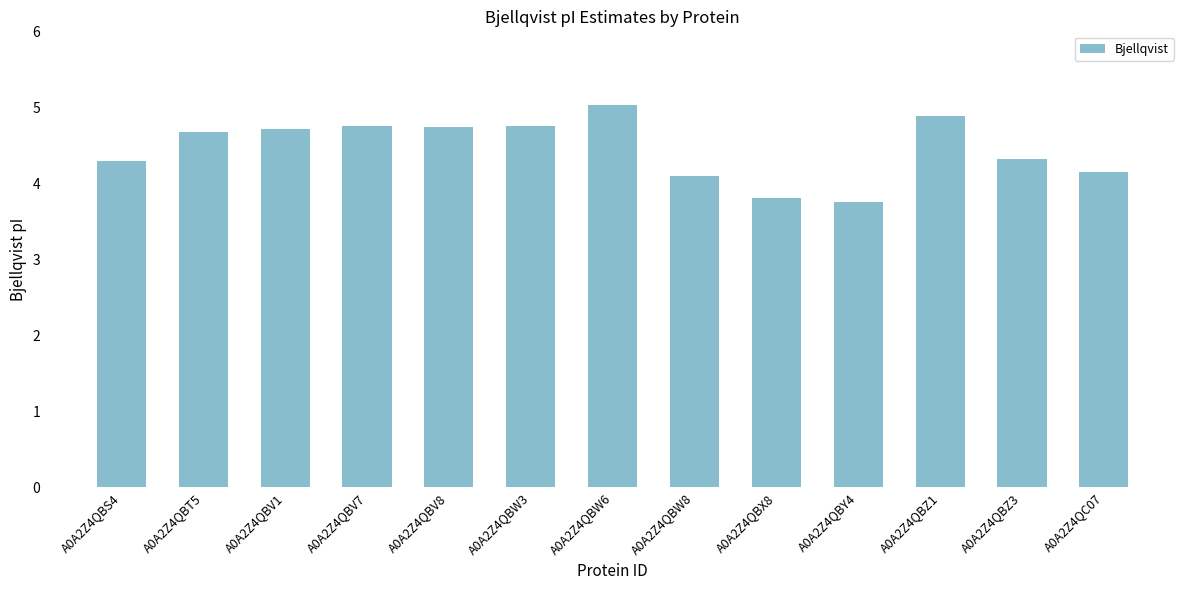

Reading right to left, transcribe all the data shown in this chart.

4.2	4.3	4.9	3.8	3.8	4.1	5.0	4.7	4.7	4.7	4.7	4.7	4.3